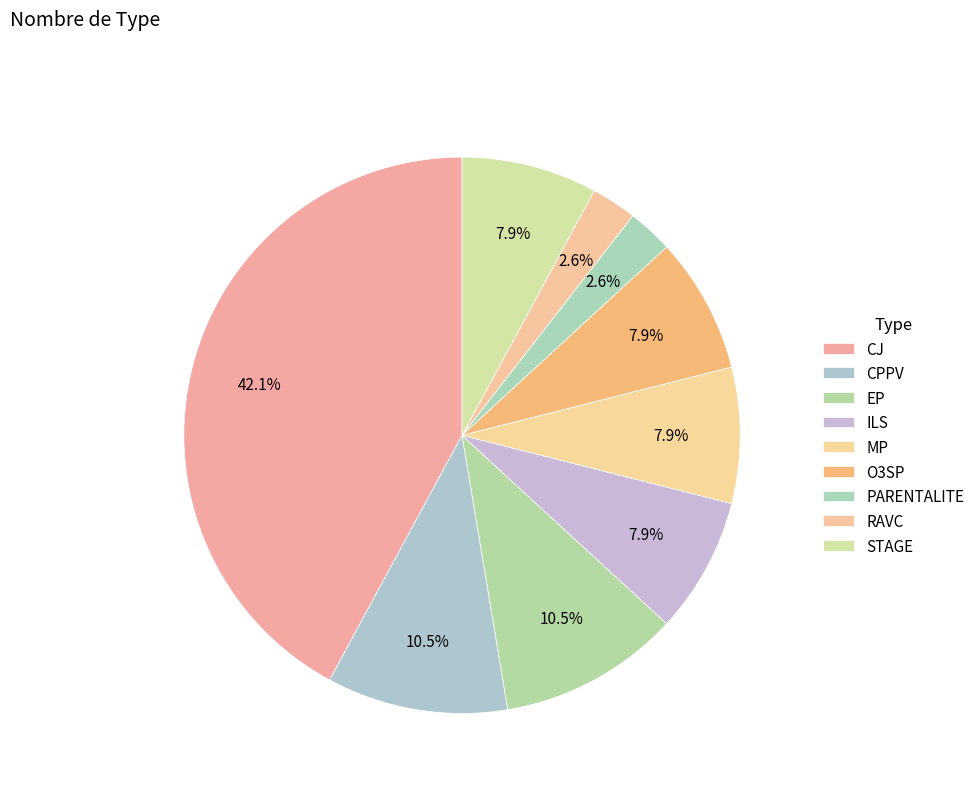

Is CJ the majority of the pie?

No